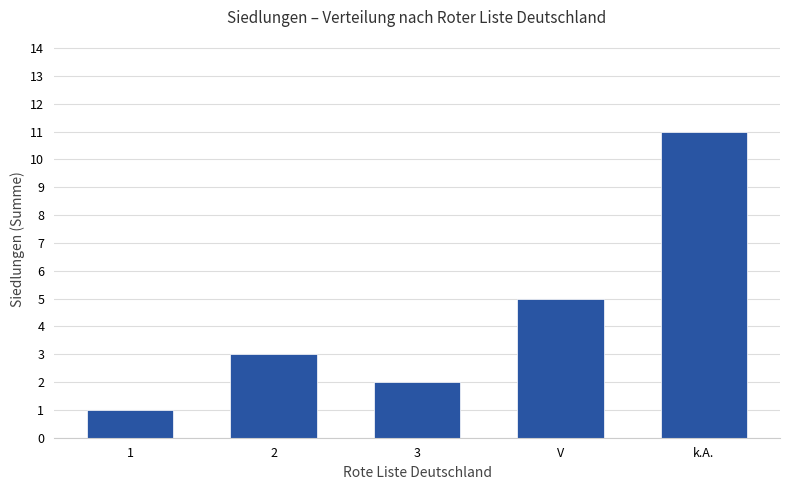

What is the sum of all values?

22